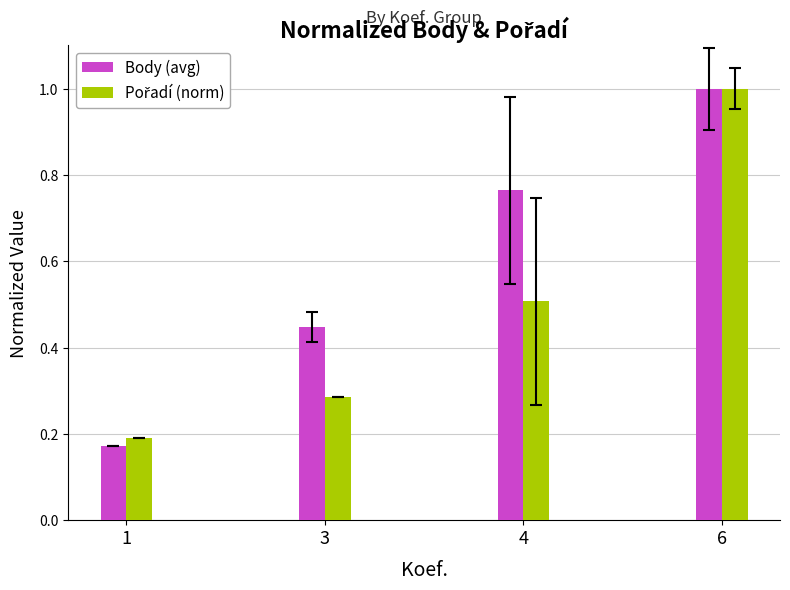

At which label does Body (avg) reach its minimum?

1